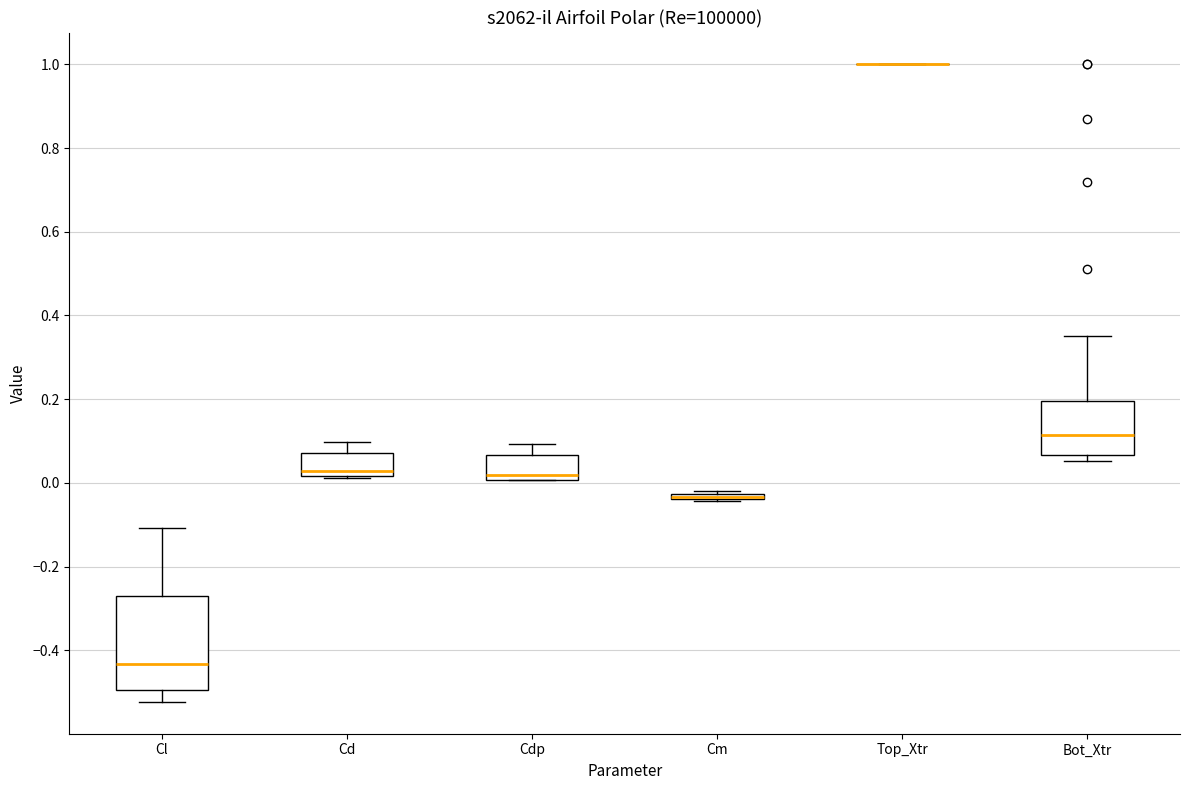

Where is the upper edge of the box for Bot_Xtr on the y-axis? The values are not printed on the chart, so give them approximately, as read against the axis.

0.20